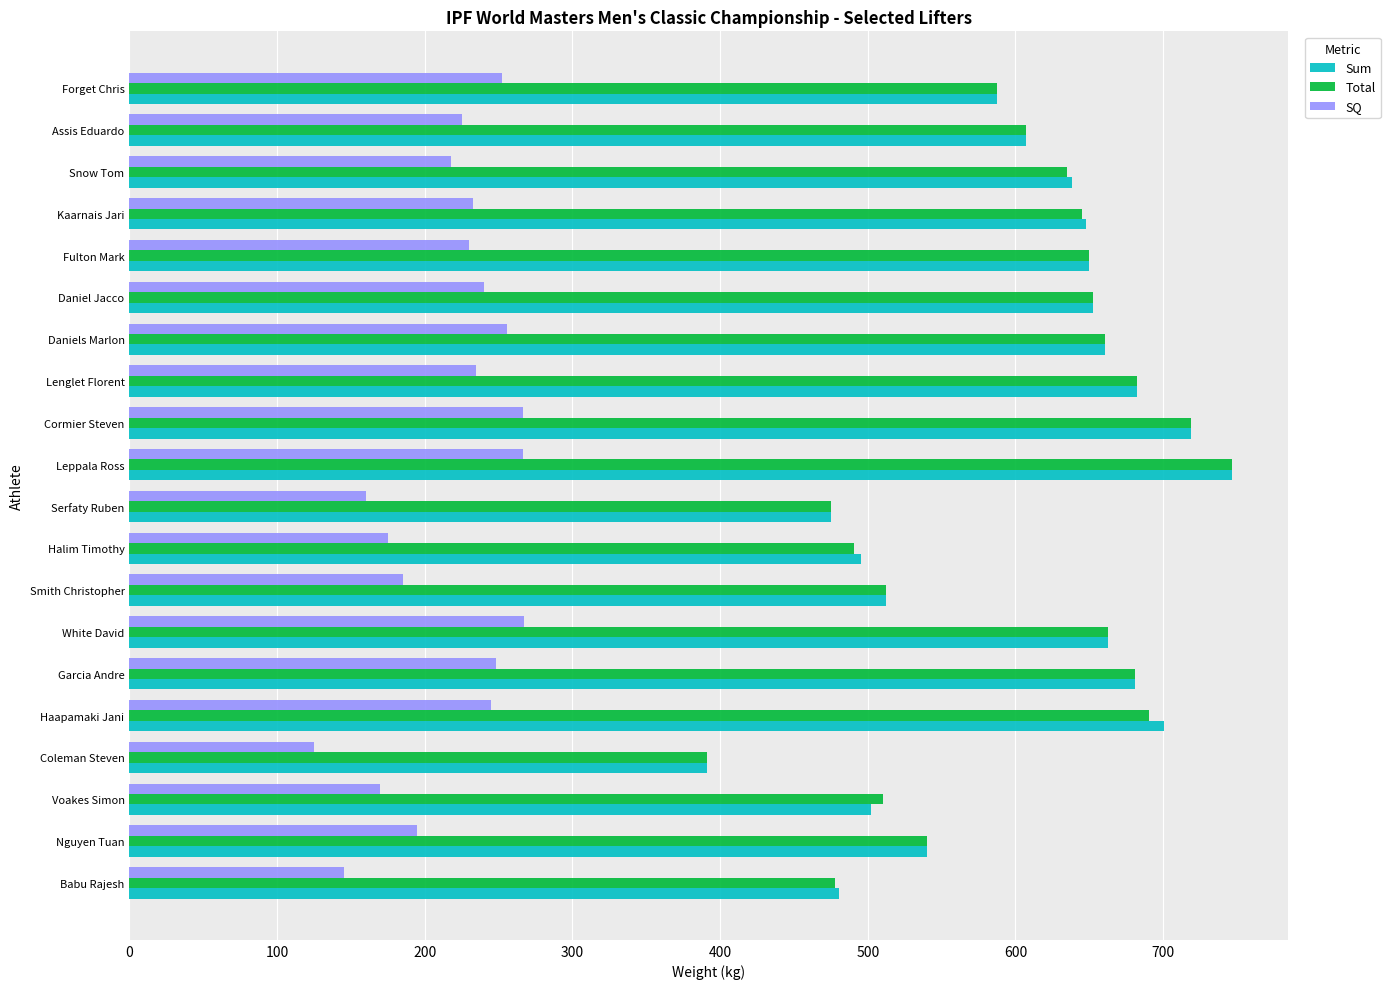

What is the difference between the highest and lowest values at Daniels Marlon?

405.0